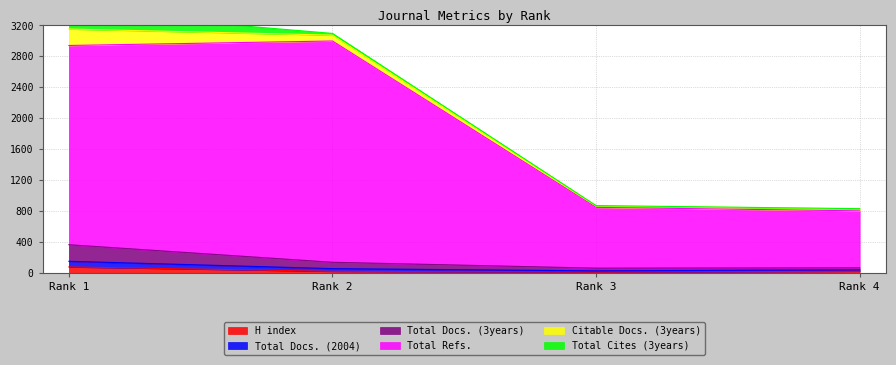

What is the difference between the Total Docs. (3years) values at Rank 2 and Rank 4?

15